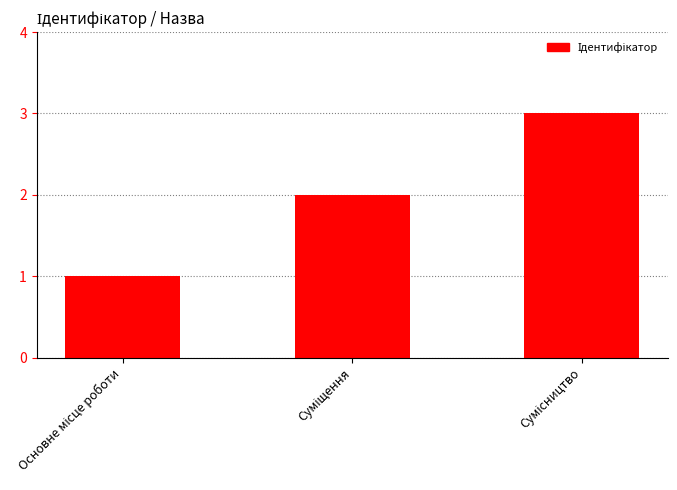

What is the greatest value displayed?

3